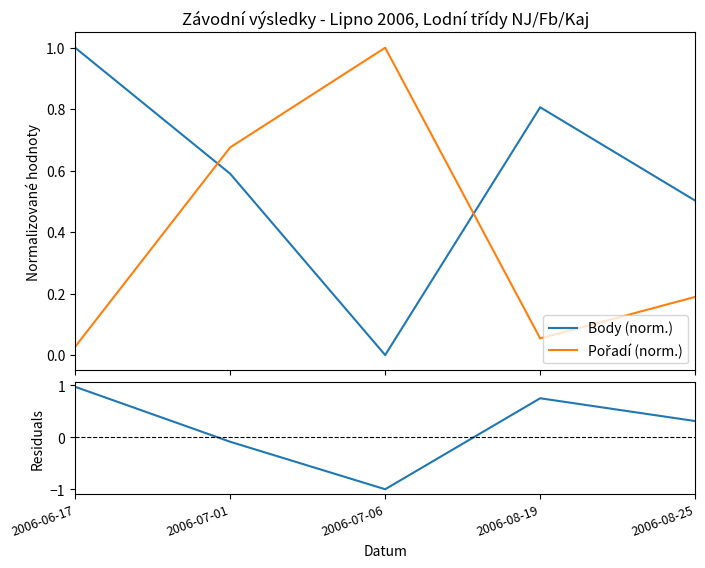

What is the difference between the maximum and second lowest values in the Rozdíl series?

1.1